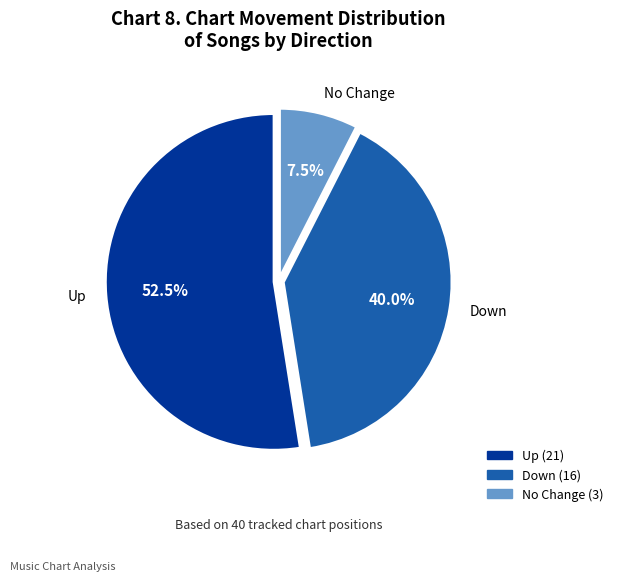

Does any single category account for the majority?

Yes